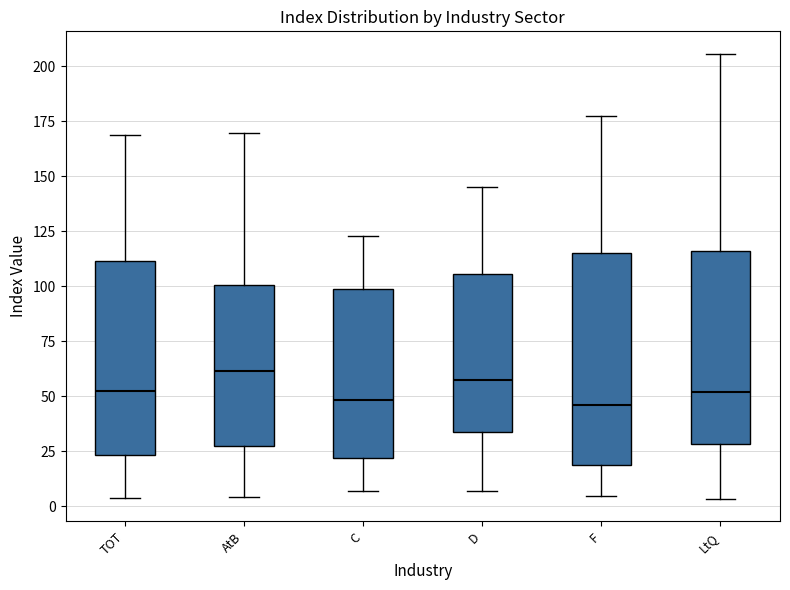

Reading left to right, transcribe this box plot: for each box, give where its median line is, the range the box spans, and where its two whiskers end, as read against the y-axis. The values are not printed on the chart, so give them approximately, as read against the axis.

TOT: median 50, box 25 to 110, whiskers 5 to 170
AtB: median 60, box 25 to 100, whiskers 5 to 170
C: median 50, box 20 to 100, whiskers 5 to 125
D: median 55, box 35 to 105, whiskers 5 to 145
F: median 45, box 20 to 115, whiskers 5 to 175
LtQ: median 50, box 30 to 115, whiskers 5 to 205